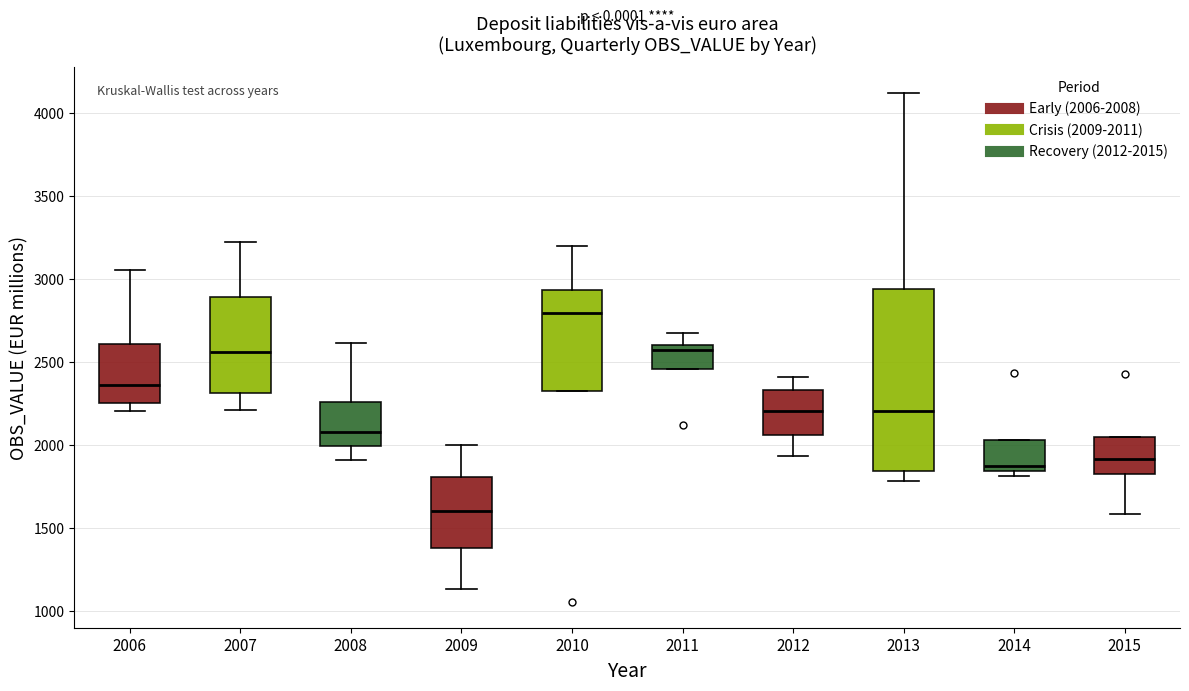

Where is the lower edge of the box at x = 2006 on the y-axis? The values are not printed on the chart, so give them approximately, as read against the axis.

2250